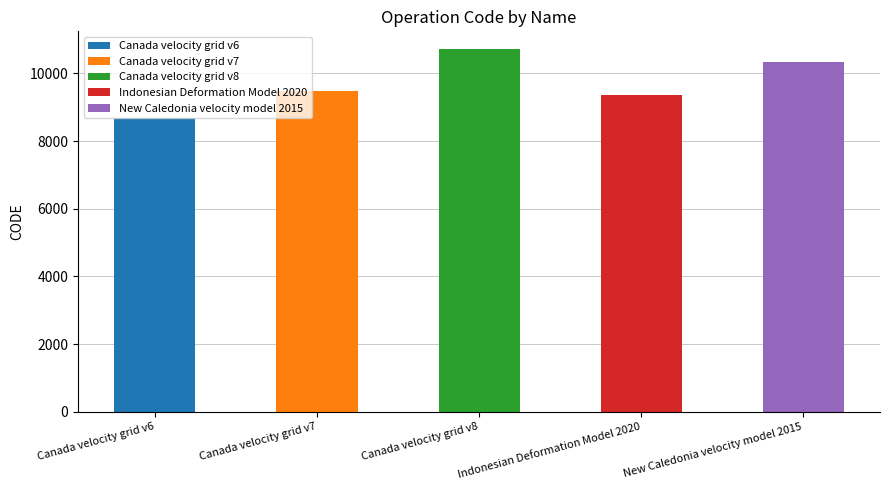

What is the change in value from Canada velocity grid v7 to Indonesian Deformation Model 2020?

-108